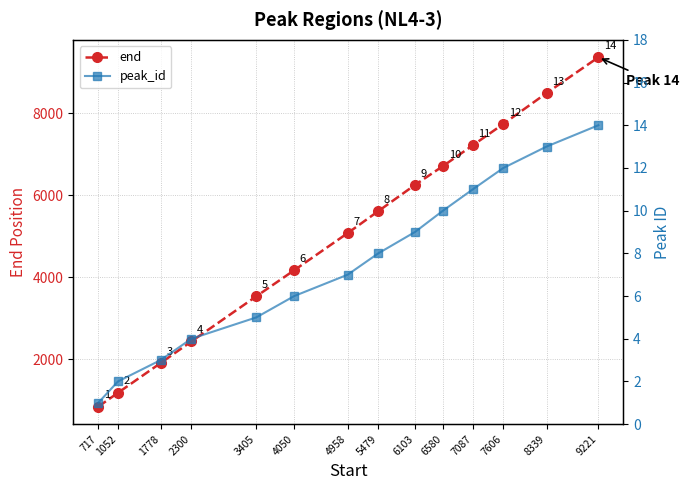

Which series has the largest range (max minus min)?

end